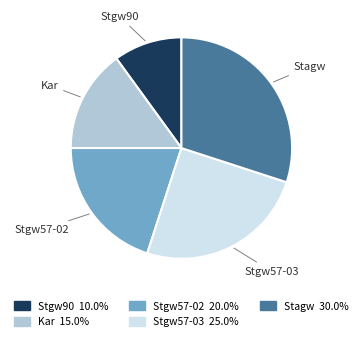

Between Stagw and Stgw90, which is larger?

Stagw